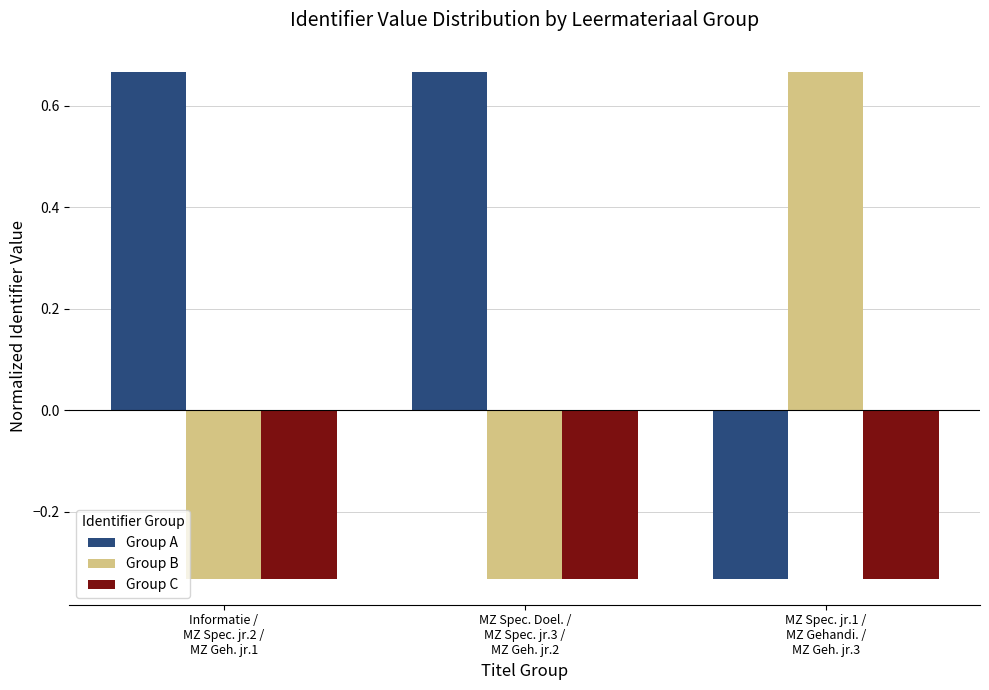

At how many categories does at least one series exceed 0?

3